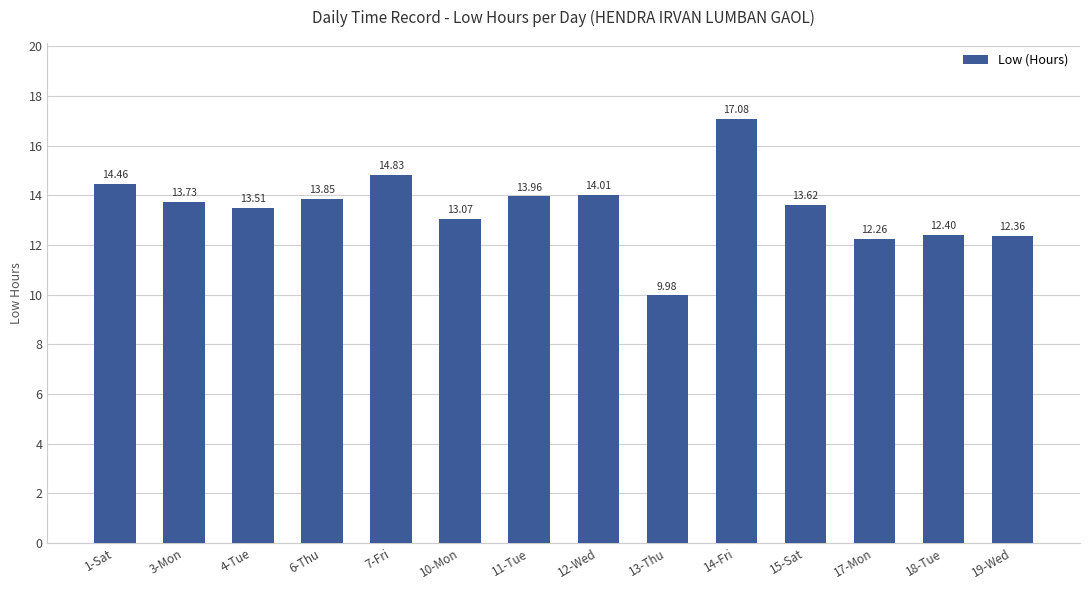

List the labels in order of value, largest first.

14-Fri, 7-Fri, 1-Sat, 12-Wed, 11-Tue, 6-Thu, 3-Mon, 15-Sat, 4-Tue, 10-Mon, 18-Tue, 19-Wed, 17-Mon, 13-Thu